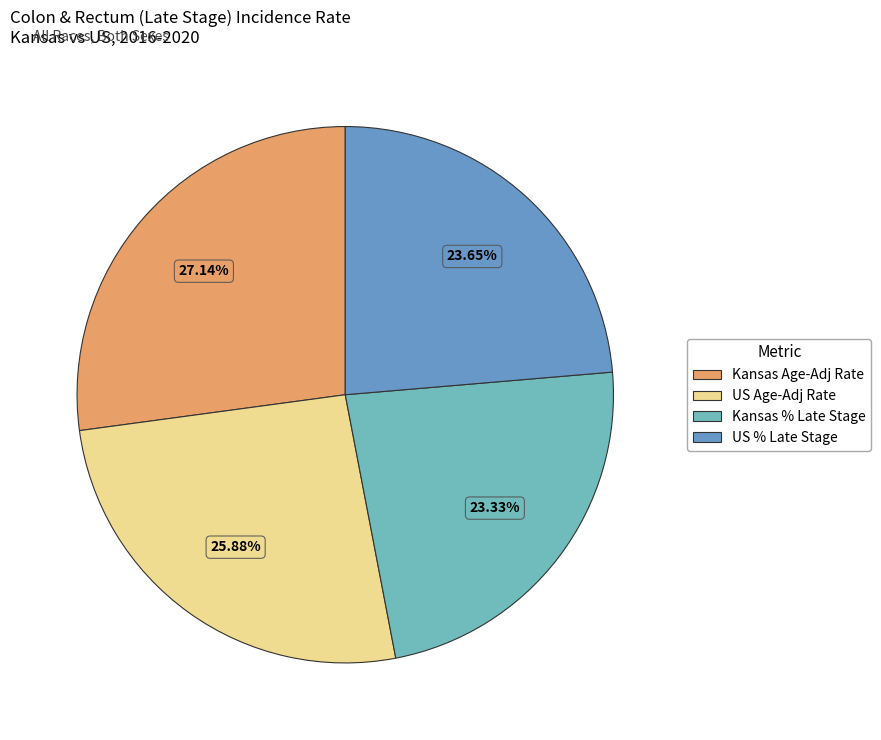

Count the number of slices in the pie.

4